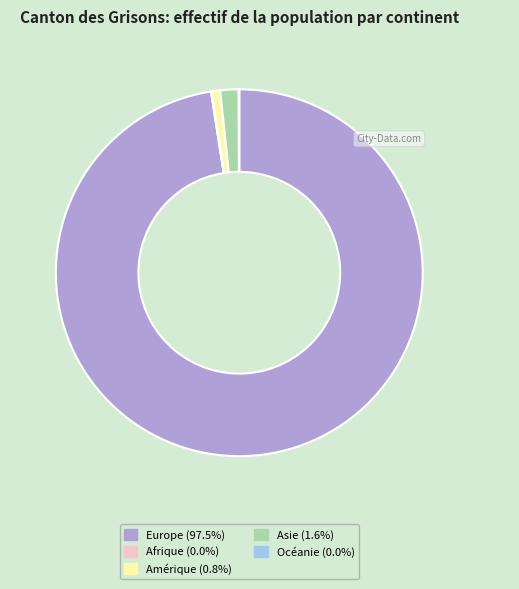

Which slice is the largest?

Europe